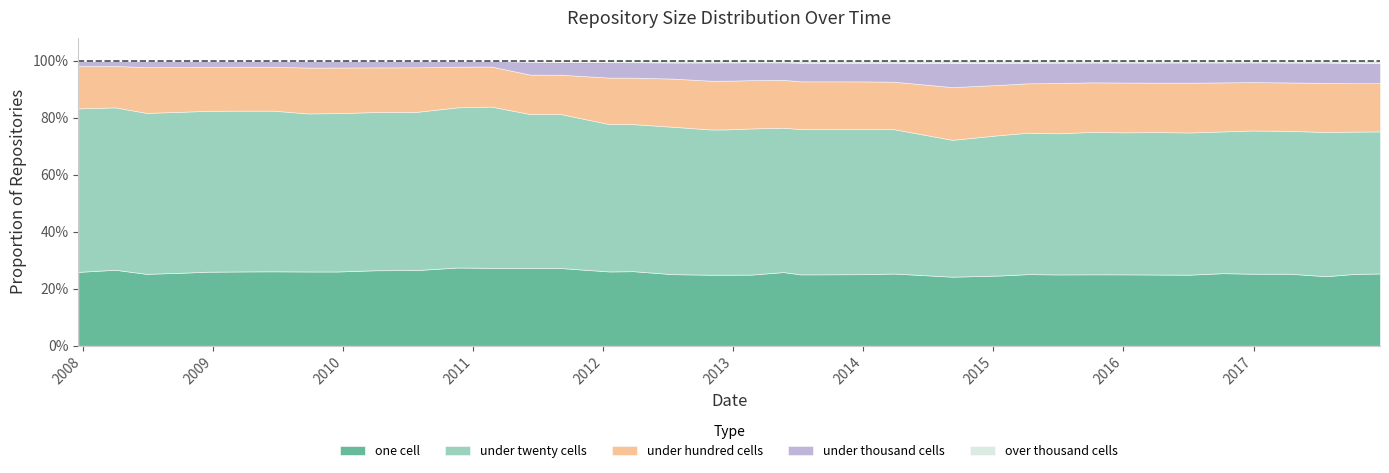

At which category does the chart reach its minimum across all series?

2007-12-19